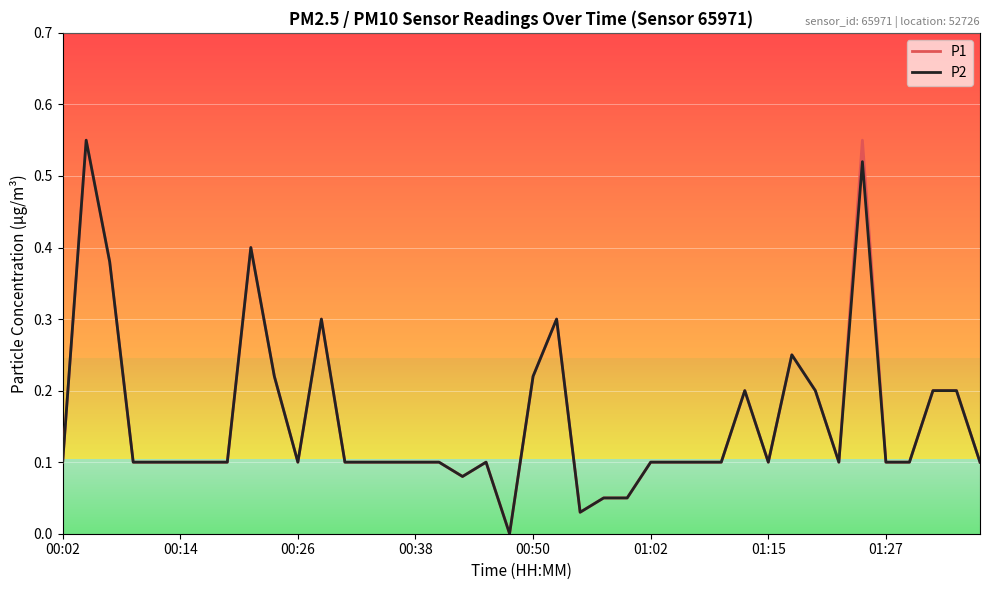

What is the sum of all P1 values?

6.4